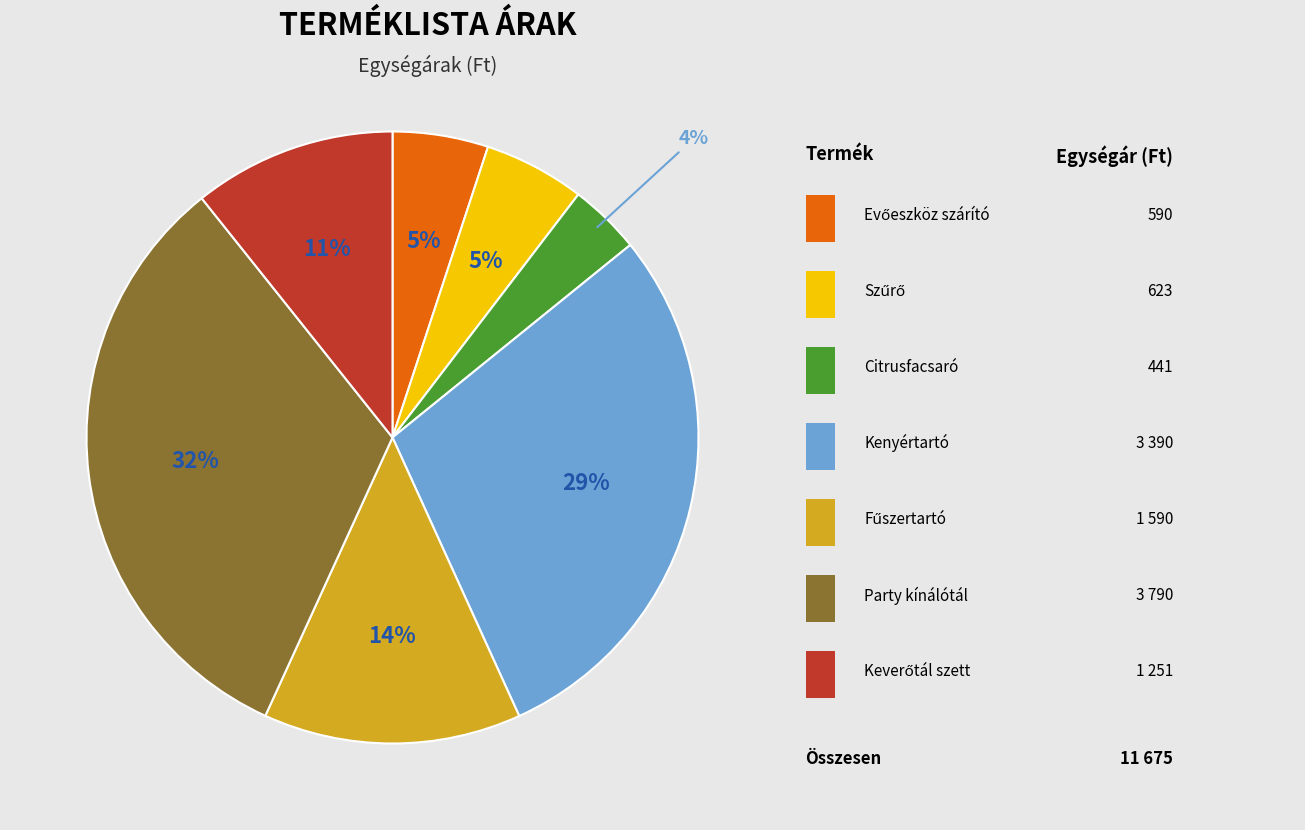

Count the number of slices in the pie.

7